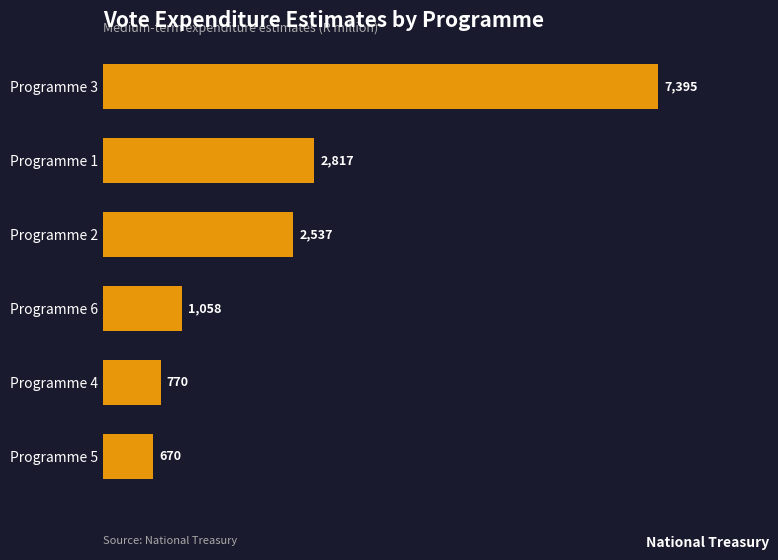

List the labels in order of value, largest first.

Programme 3, Programme 1, Programme 2, Programme 6, Programme 4, Programme 5